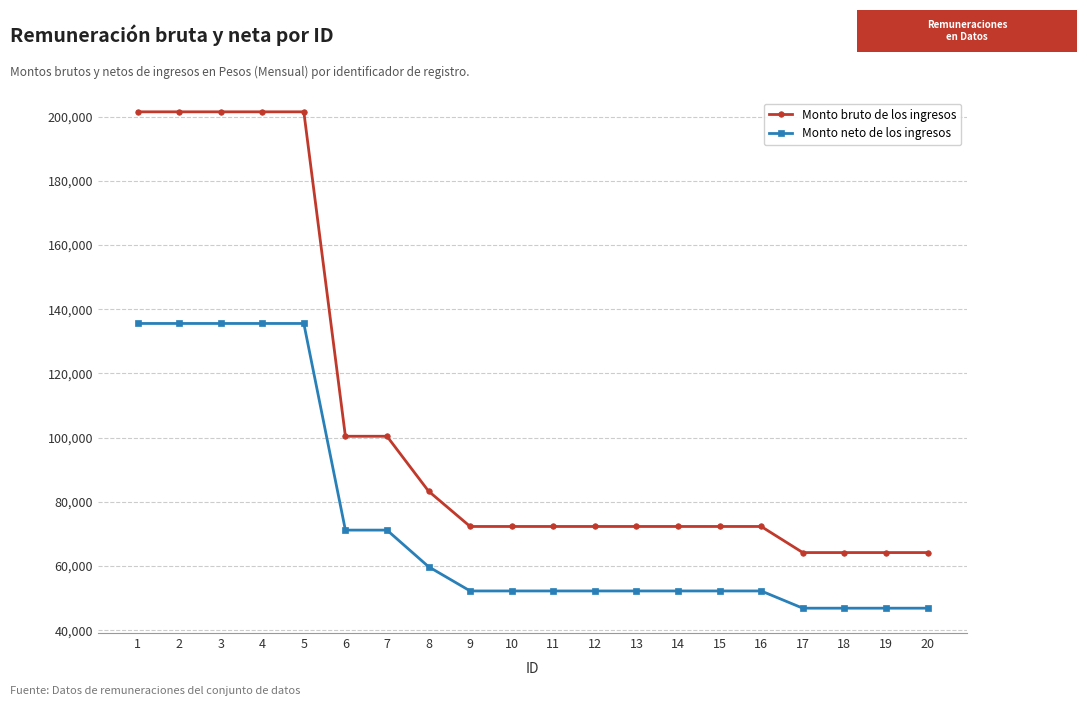

True or false: Monto bruto de los ingresos and Monto neto de los ingresos intersect in this chart.

False